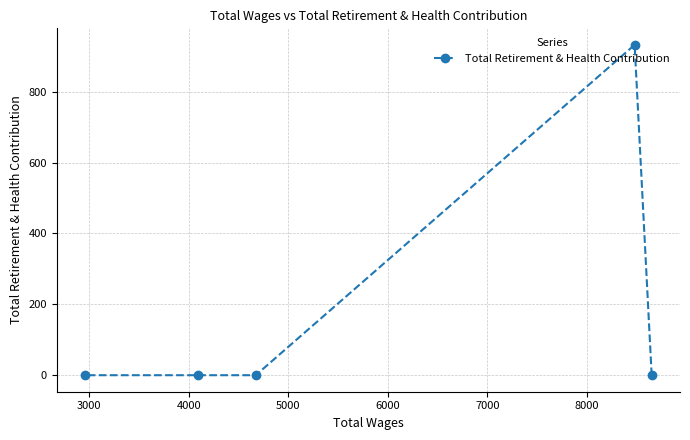

What is the maximum value shown in the chart?

932